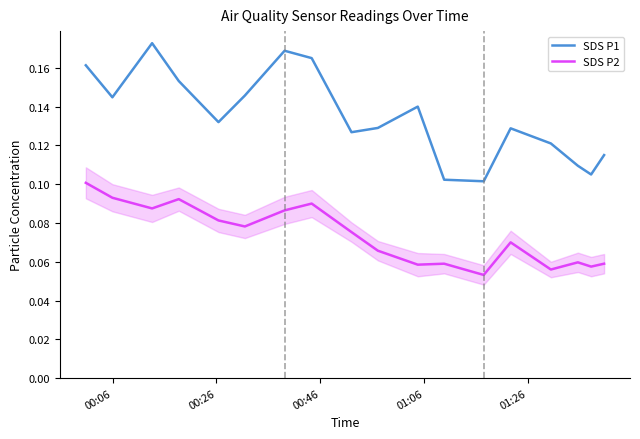

True or false: SDS P2 and SDS P1 intersect in this chart.

False